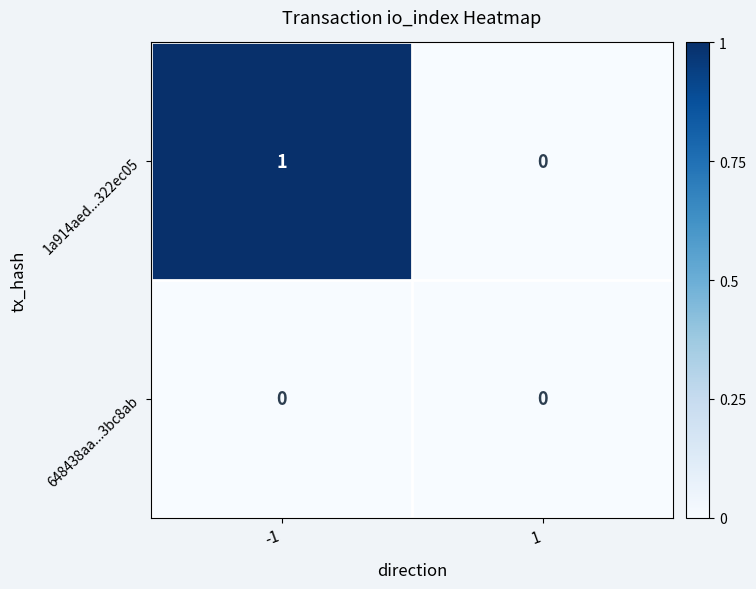

Which series has the largest total across all categories?

1a914aed...322ec05